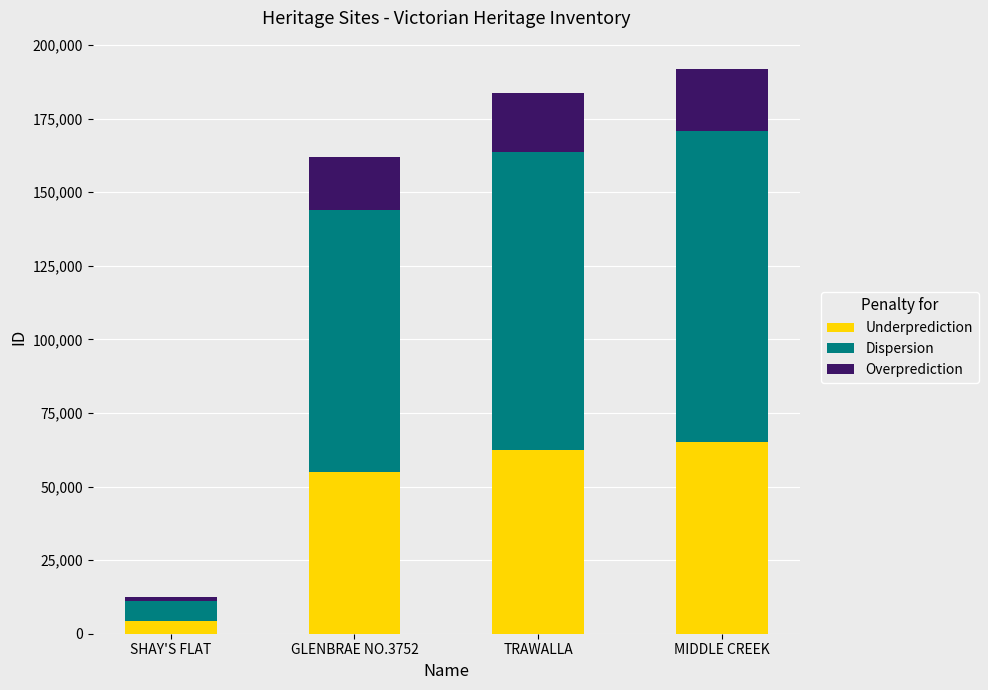

What is the total value across all series at GLENBRAE NO.3752?

161825.0